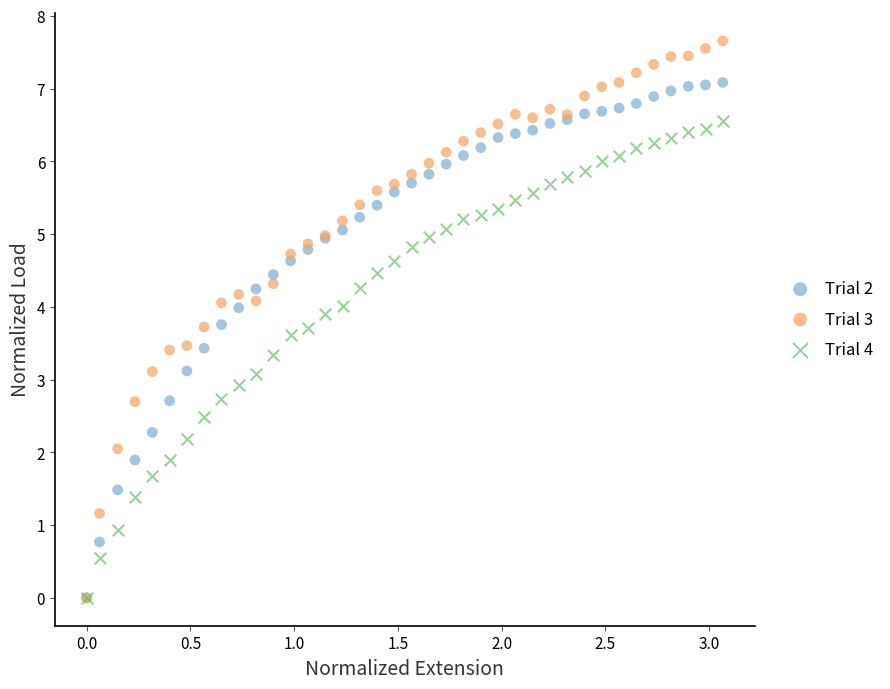

Which series contains the highest Y value?

Trial 3